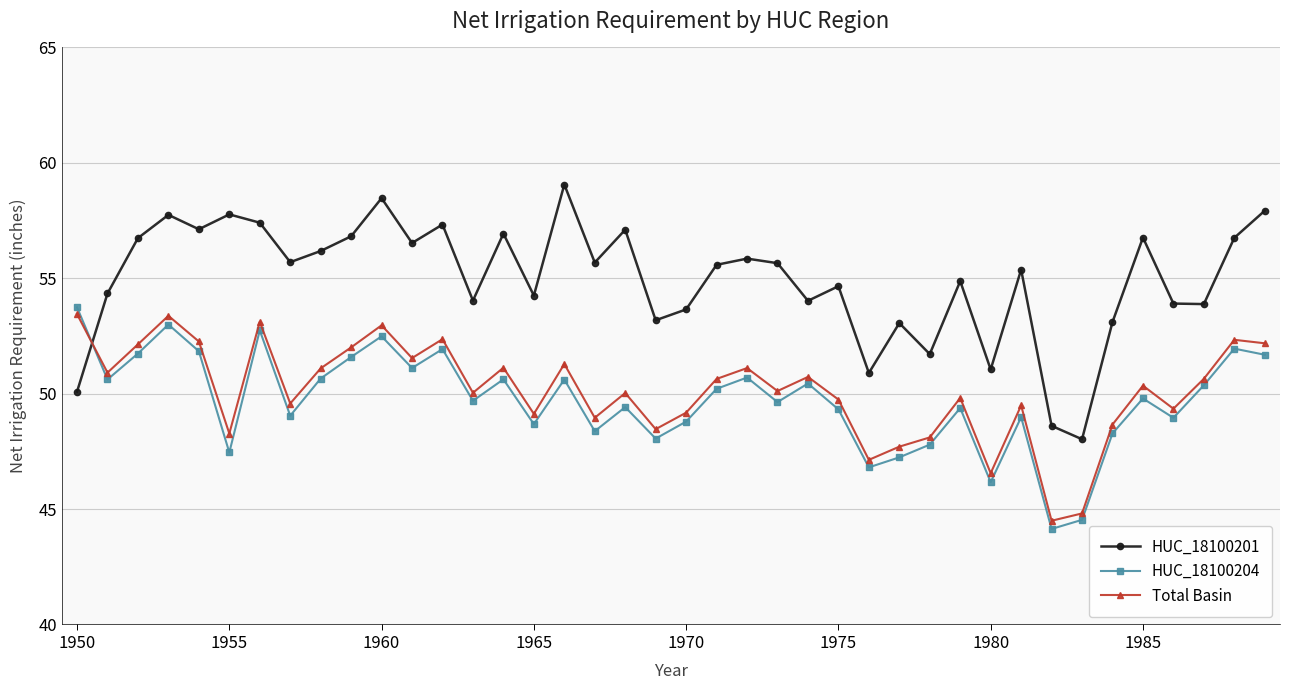

Which series has the largest total across all categories?

HUC_18100201